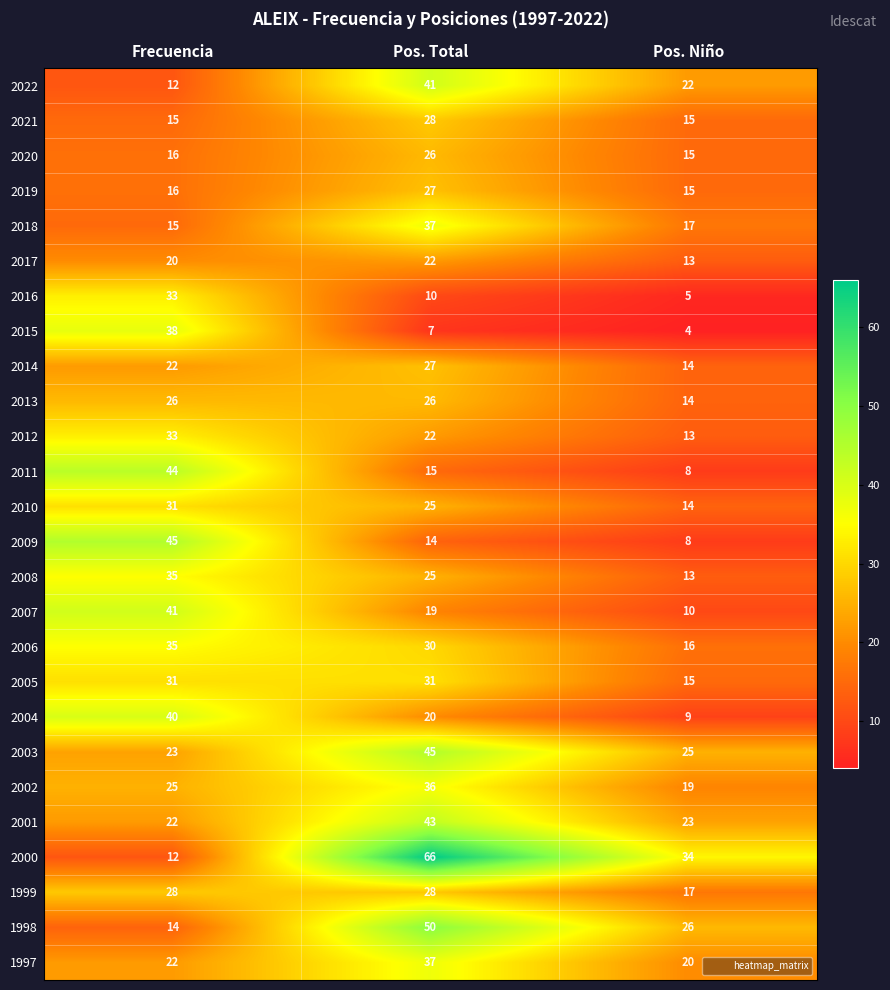

Which series has the largest total across all categories?

2000